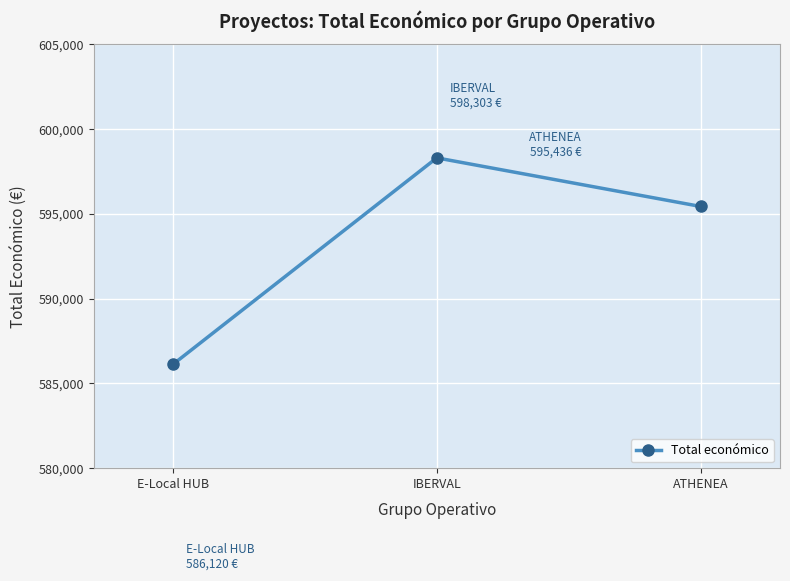

What is the approximate value at IBERVAL?

598303